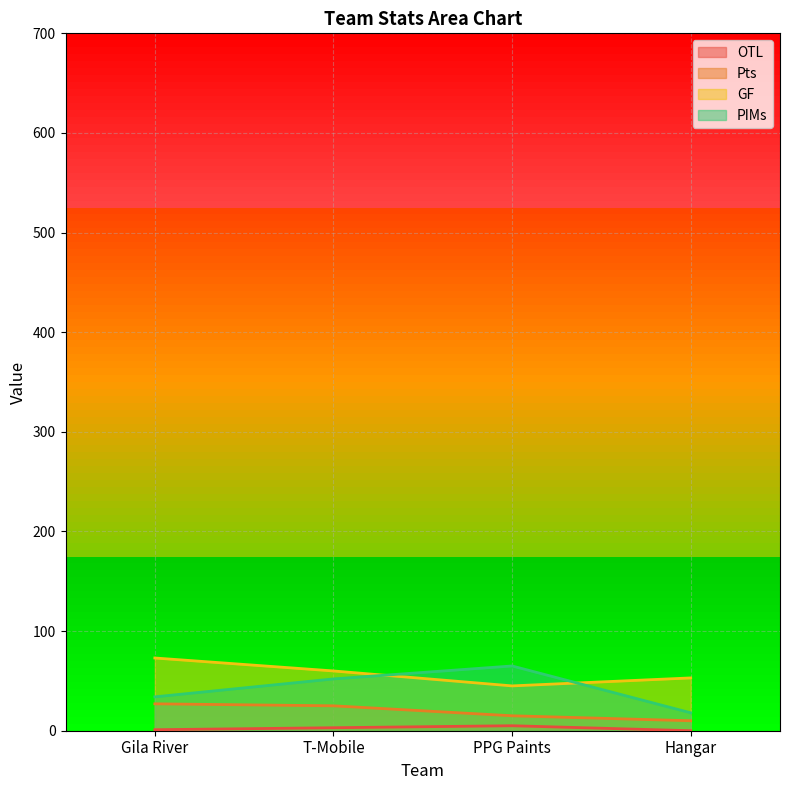

What value does the GF series have at Hangar, to the nearest 10?

50